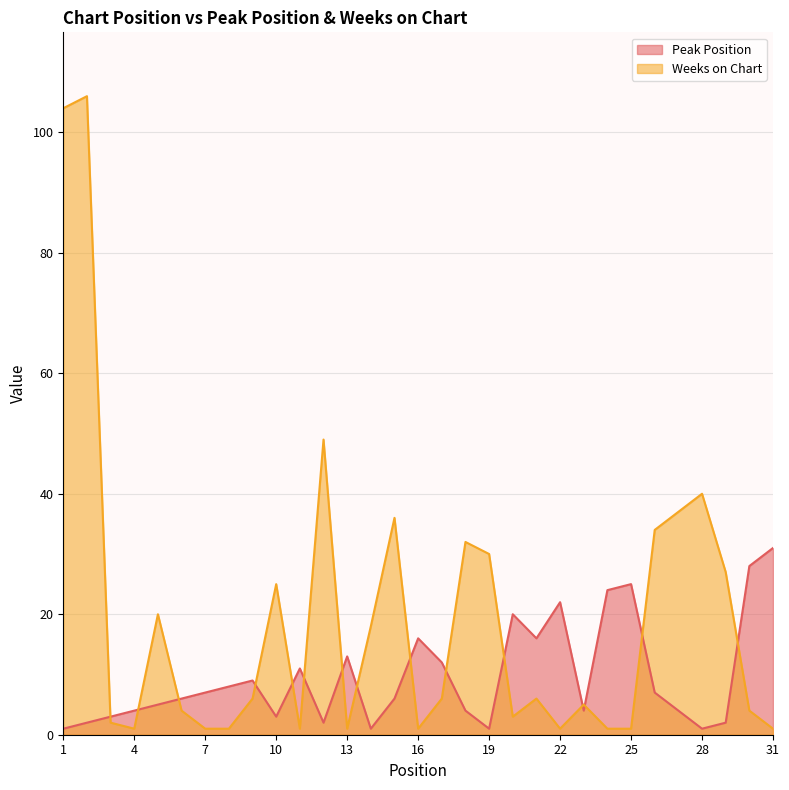

At which label does Peak Position first exceed 6?

7